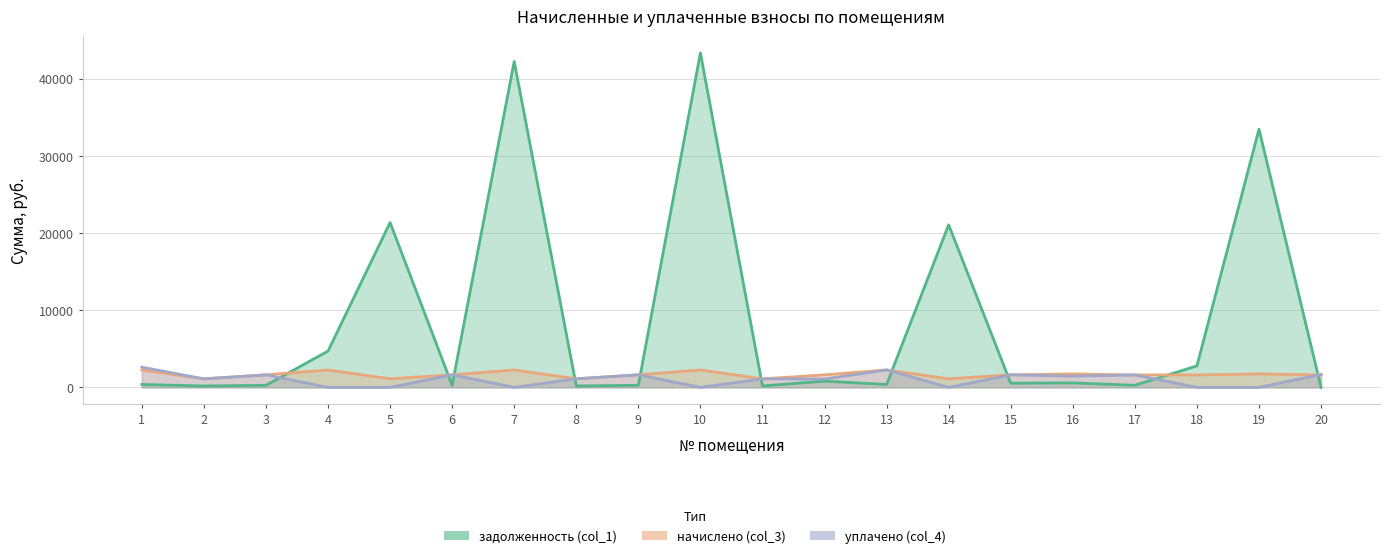

What is the spread (max minus min) of values at 10?

43328.4